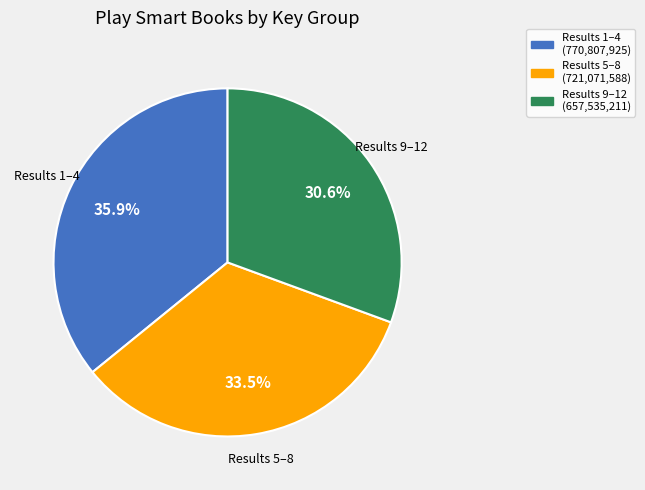

Which has a higher value, Results 5–8 or Results 9–12?

Results 5–8